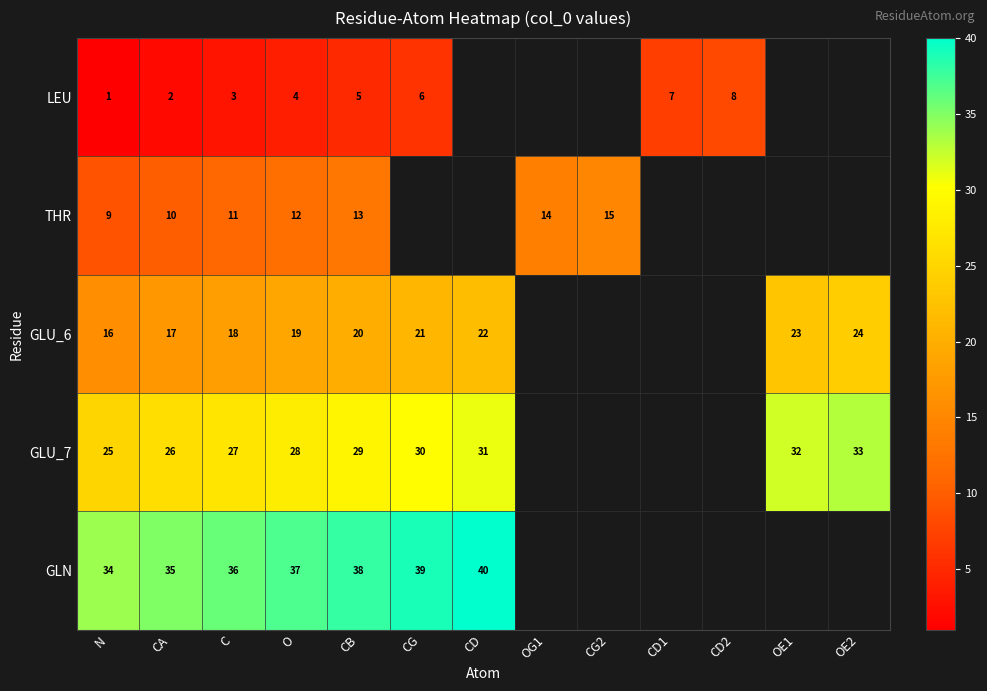

Is it true that LEU equals 2 at CD1?

False